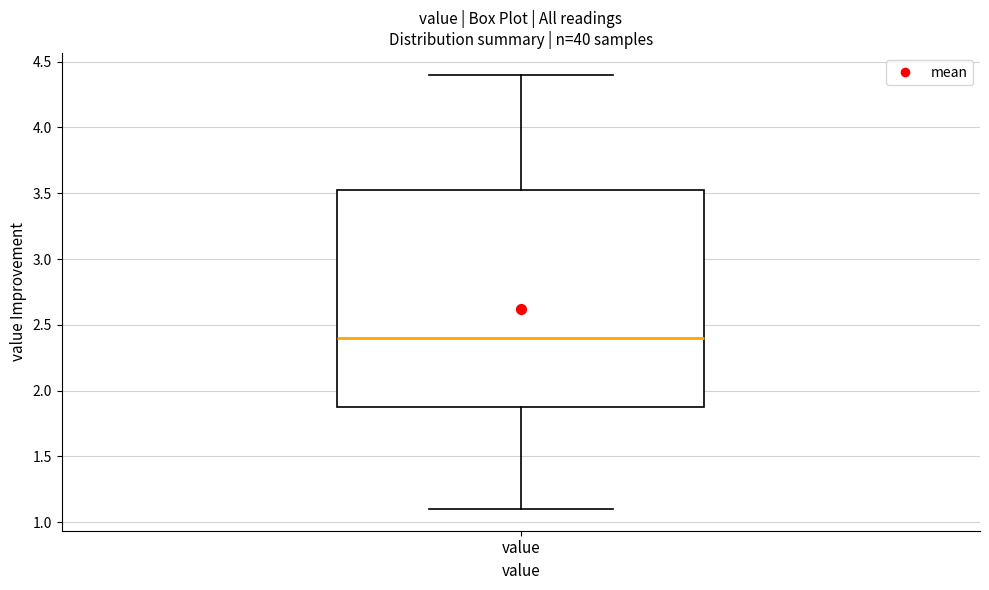

Where does the upper whisker of the box for value end on the y-axis? The values are not printed on the chart, so give them approximately, as read against the axis.

4.40